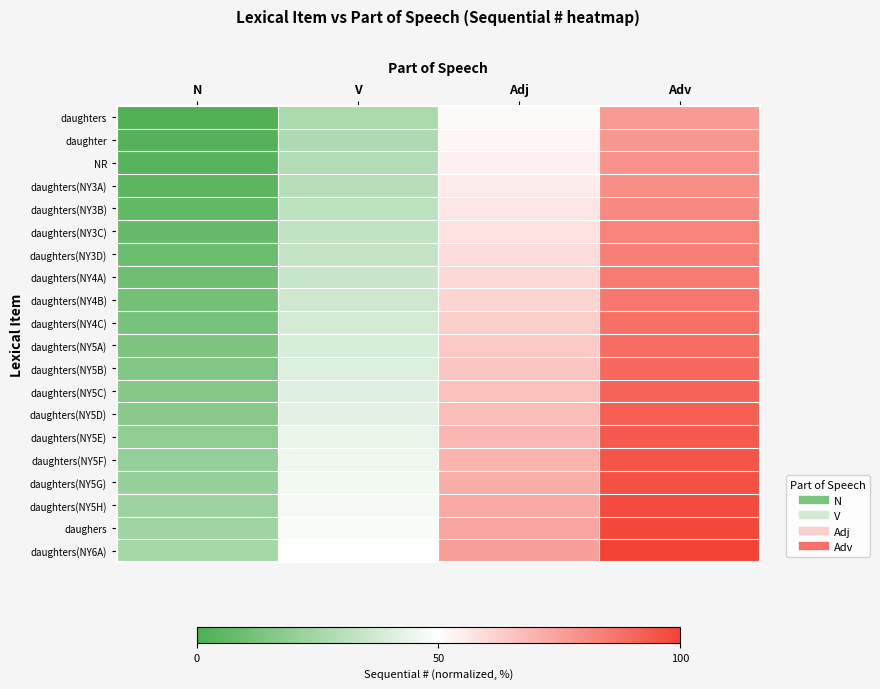

Reading left to right, transcribe all the data shown in this chart.

daughters: N=1.2	V=26.2	Adj=51.2	Adv=76.2
daughter: N=2.5	V=27.5	Adj=52.5	Adv=77.5
NR: N=3.8	V=28.7	Adj=53.8	Adv=78.8
daughters(NY3A): N=5.0	V=30.0	Adj=55.0	Adv=80.0
daughters(NY3B): N=6.2	V=31.2	Adj=56.2	Adv=81.2
daughters(NY3C): N=7.5	V=32.5	Adj=57.5	Adv=82.5
daughters(NY3D): N=8.8	V=33.8	Adj=58.8	Adv=83.8
daughters(NY4A): N=10.0	V=35.0	Adj=60.0	Adv=85.0
daughters(NY4B): N=11.2	V=36.2	Adj=61.3	Adv=86.2
daughters(NY4C): N=12.5	V=37.5	Adj=62.5	Adv=87.5
daughters(NY5A): N=13.8	V=38.8	Adj=63.7	Adv=88.8
daughters(NY5B): N=15.0	V=40.0	Adj=65.0	Adv=90.0
daughters(NY5C): N=16.2	V=41.2	Adj=66.2	Adv=91.2
daughters(NY5D): N=17.5	V=42.5	Adj=67.5	Adv=92.5
daughters(NY5E): N=18.8	V=43.8	Adj=68.8	Adv=93.8
daughters(NY5F): N=20.0	V=45.0	Adj=70.0	Adv=95.0
daughters(NY5G): N=21.2	V=46.2	Adj=71.2	Adv=96.2
daughters(NY5H): N=22.5	V=47.5	Adj=72.5	Adv=97.5
daughers: N=23.8	V=48.8	Adj=73.8	Adv=98.8
daughters(NY6A): N=25.0	V=50.0	Adj=75.0	Adv=100.0